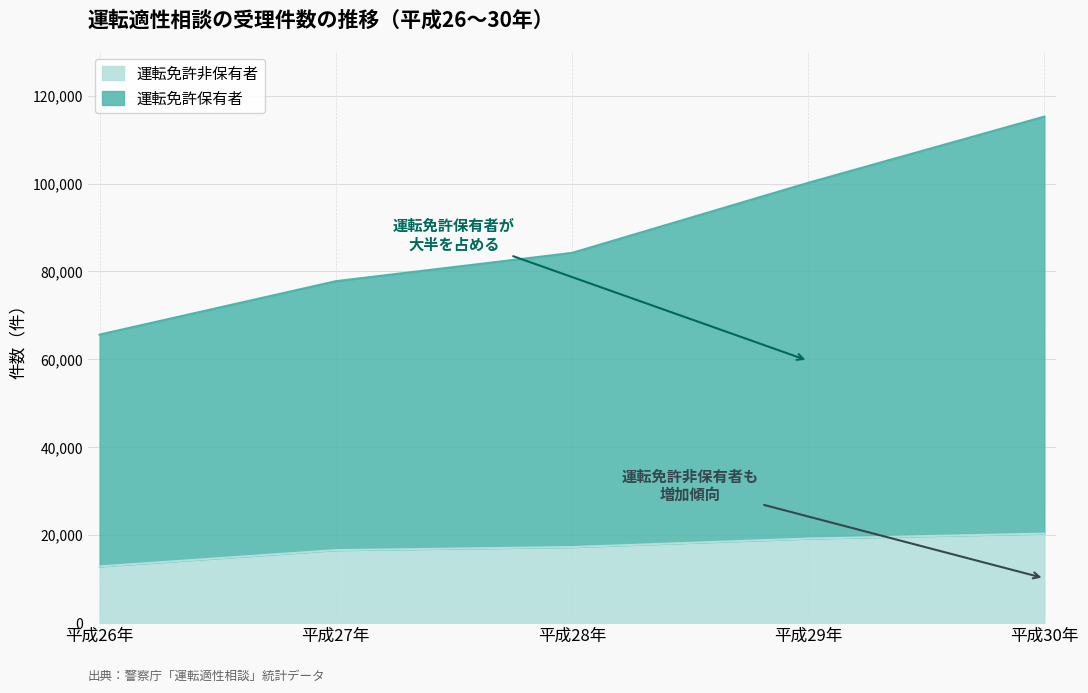

What is the average value of the 運転免許非保有者 series?

17238